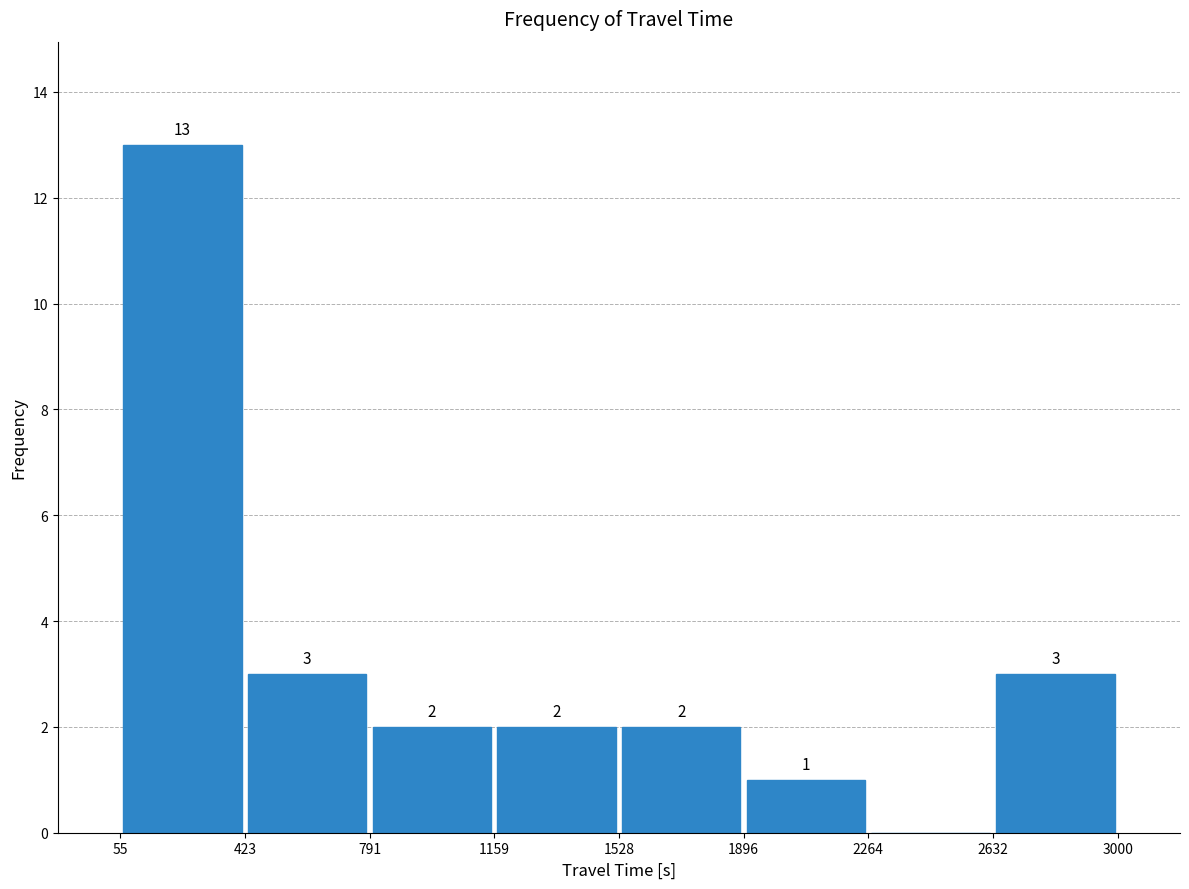

Which range on the x-axis has the tallest bar?

55 to 423